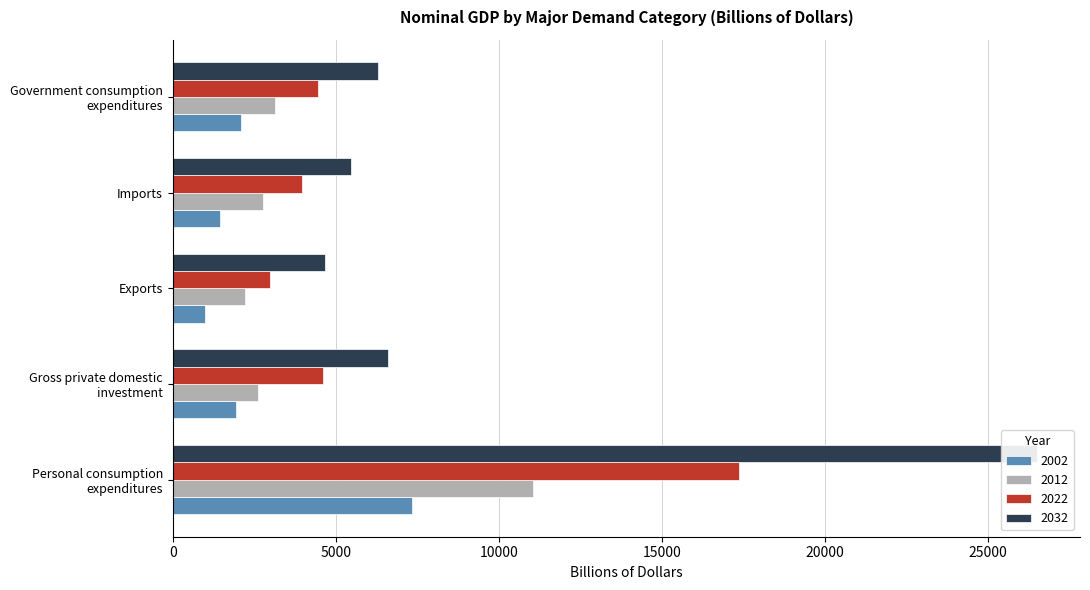

List the series in order of their peak value, lowest first.

2002, 2012, 2022, 2032